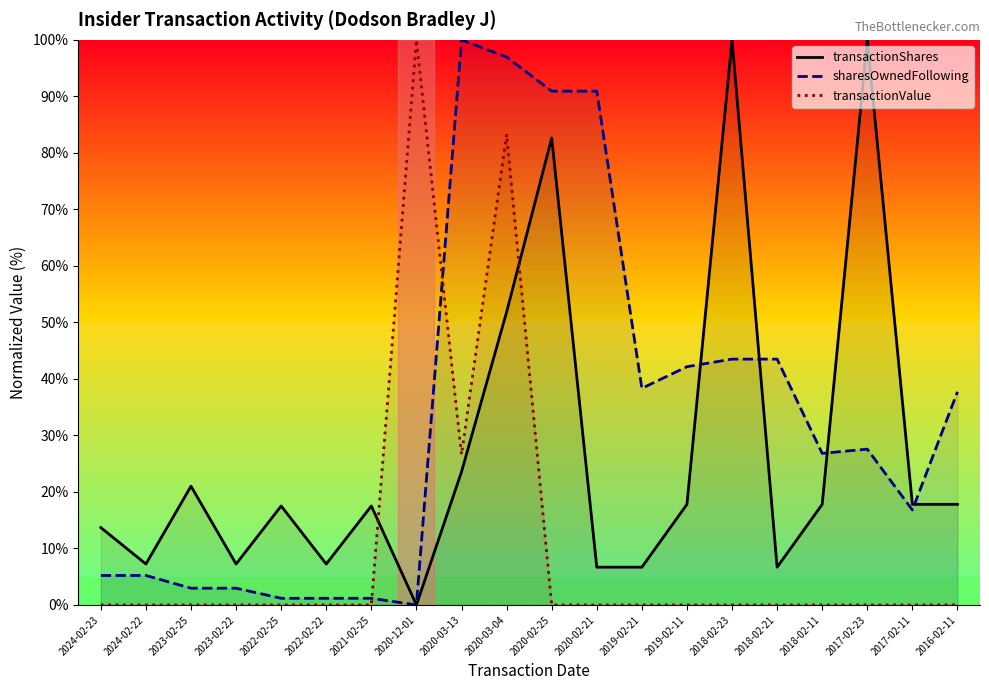

Does the chart display data point markers on the line(s)?

No